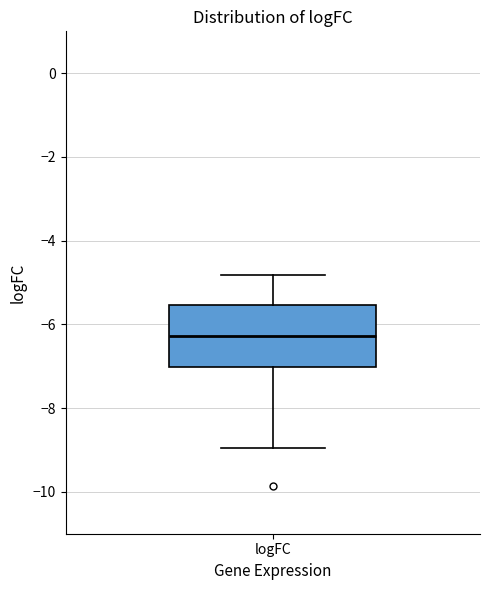

Read this box plot against the y-axis: the position of the median line, the range covered by the box, and the ends of both whiskers. The values are not printed on the chart, so give them approximately, as read against the axis.

median -6.2, box -7.0 to -5.6, whiskers -9.0 to -4.8